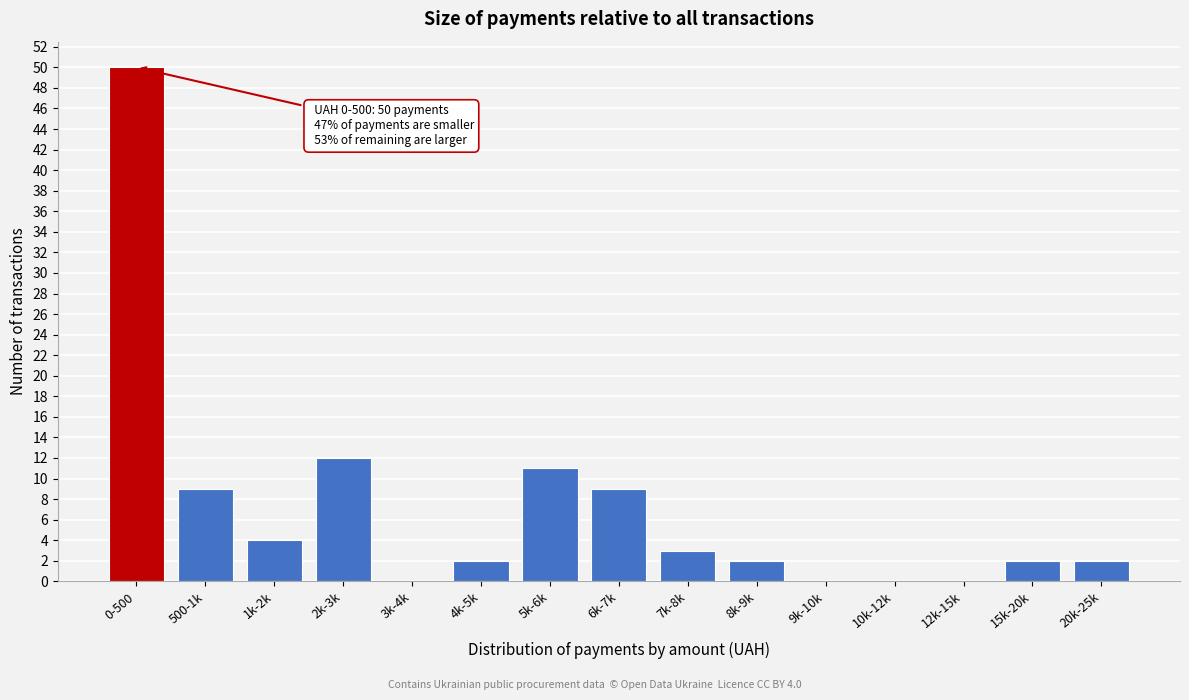

Reading left to right, list all the values displayed in this chart.

0-500=50	500-1k=9	1k-2k=4	2k-3k=12	3k-4k=0	4k-5k=2	5k-6k=11	6k-7k=9	7k-8k=3	8k-9k=2	9k-10k=0	10k-12k=0	12k-15k=0	15k-20k=2	20k-25k=2